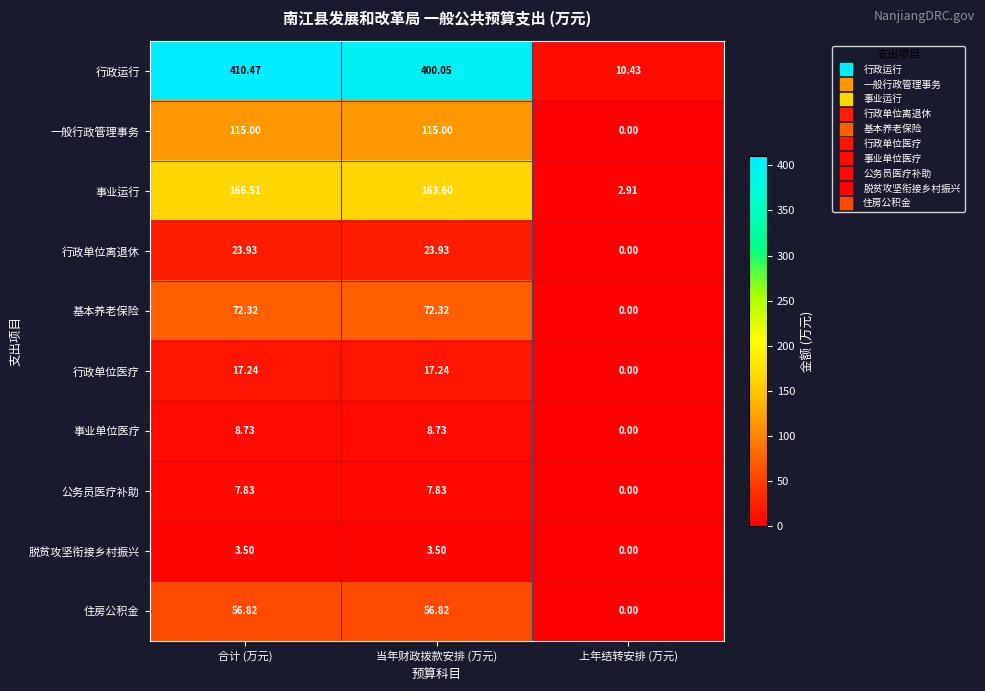

At which label does 行政单位离退休 first exceed 23?

合计 (万元)